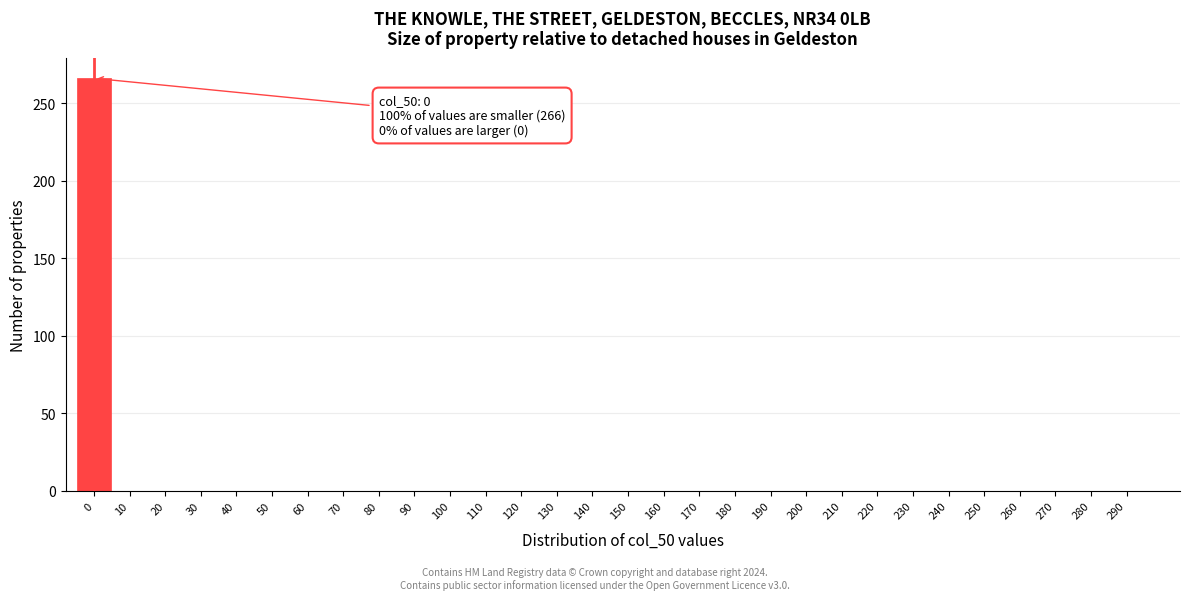

Reading left to right, transcribe all the data shown in this chart.

0=266	10=0	20=0	30=0	40=0	50=0	60=0	70=0	80=0	90=0	100=0	110=0	120=0	130=0	140=0	150=0	160=0	170=0	180=0	190=0	200=0	210=0	220=0	230=0	240=0	250=0	260=0	270=0	280=0	290=0